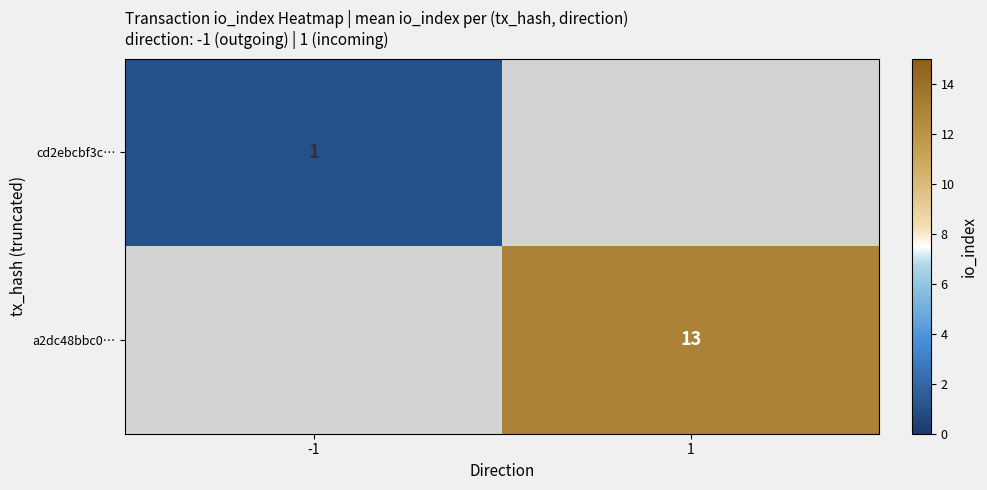

Which label corresponds to the largest value in the chart?

1